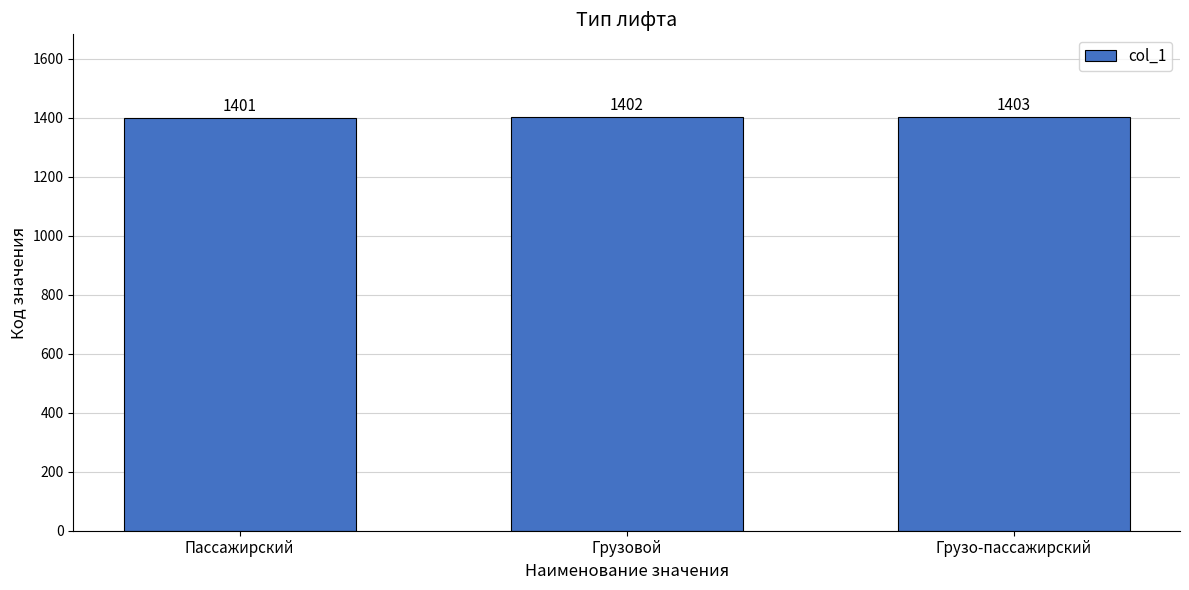

Which has a higher value, Грузо-пассажирский or Грузовой?

Грузо-пассажирский